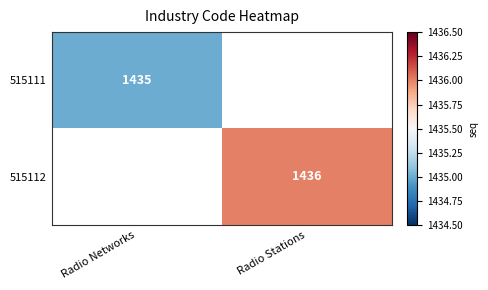

The value of 515111 at Radio Networks is 1435. True or false?

True